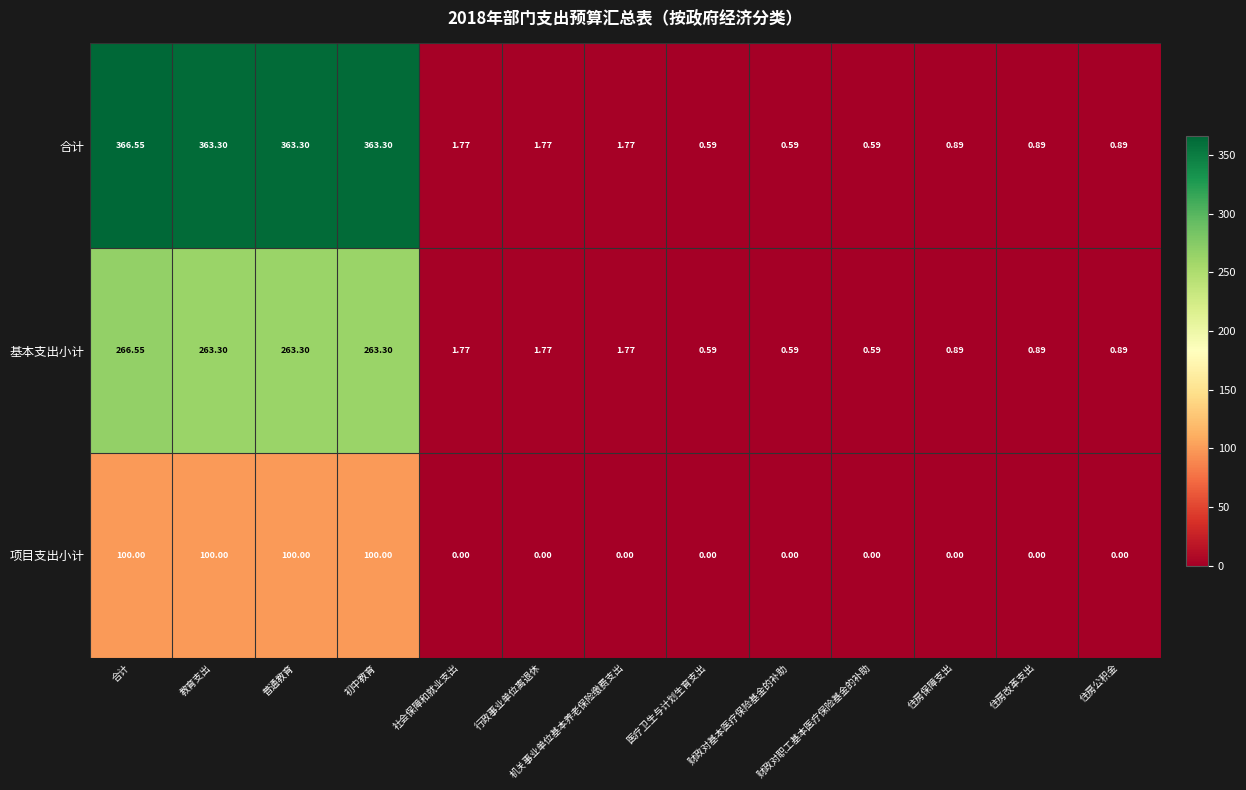

Where does the 合计 series first go above 1?

合计